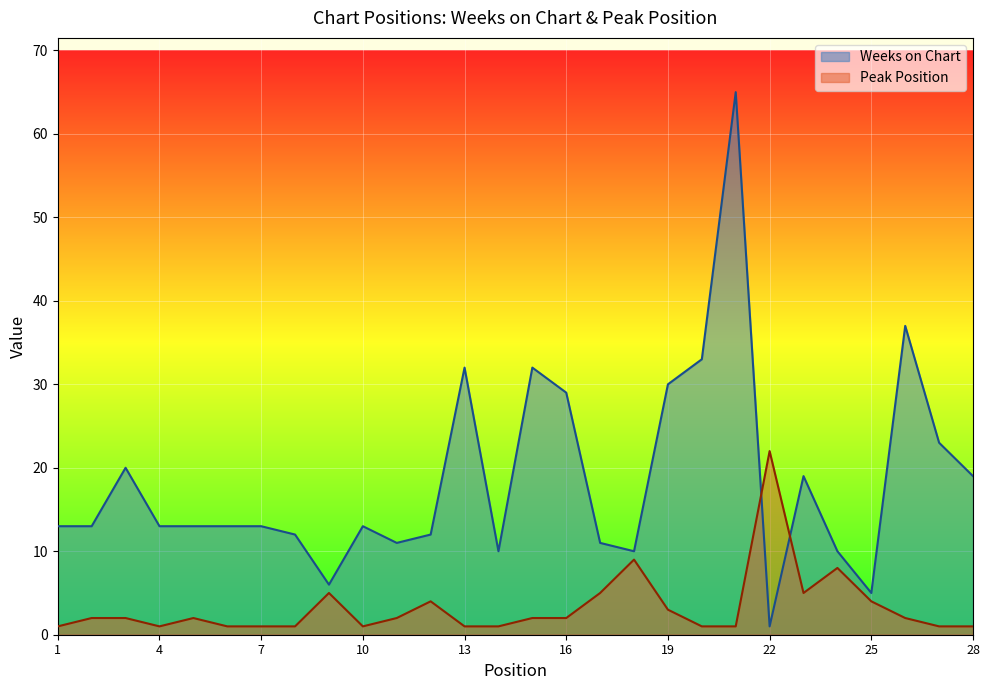

Where is the first local minimum for Peak Position?

4